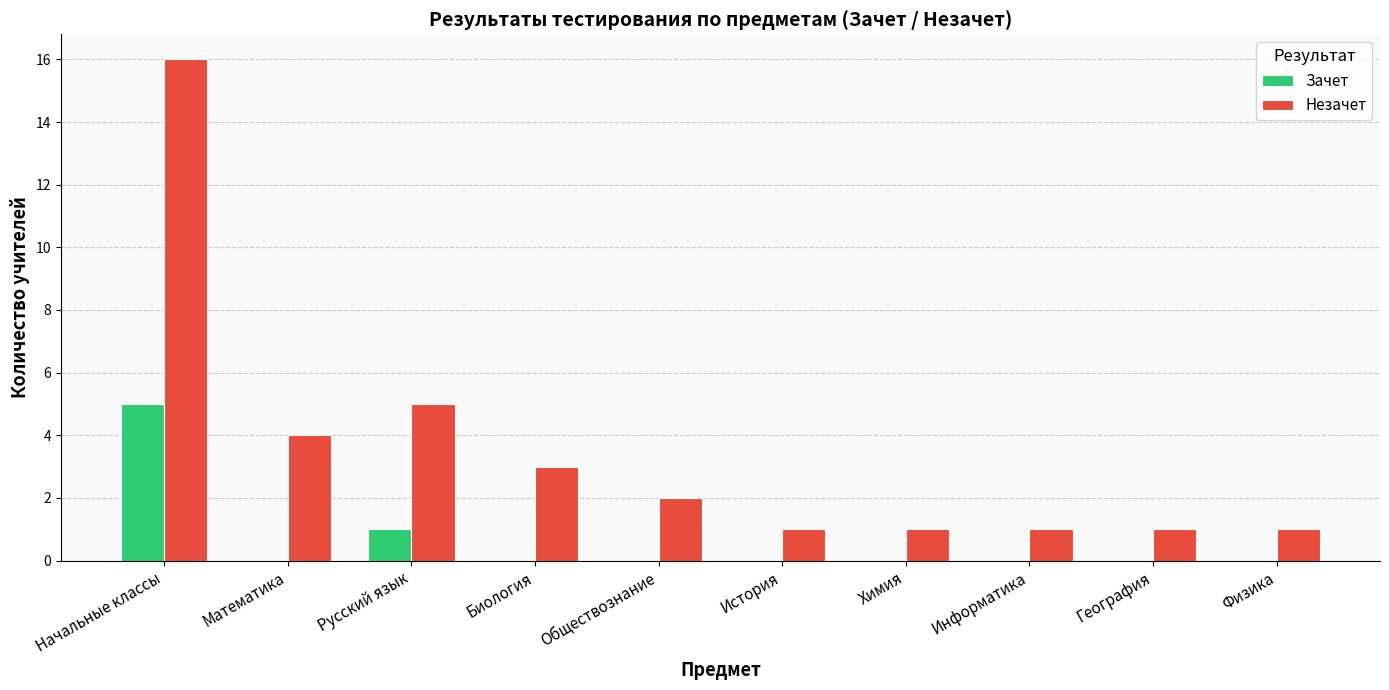

Which series has the largest total across all categories?

Незачет